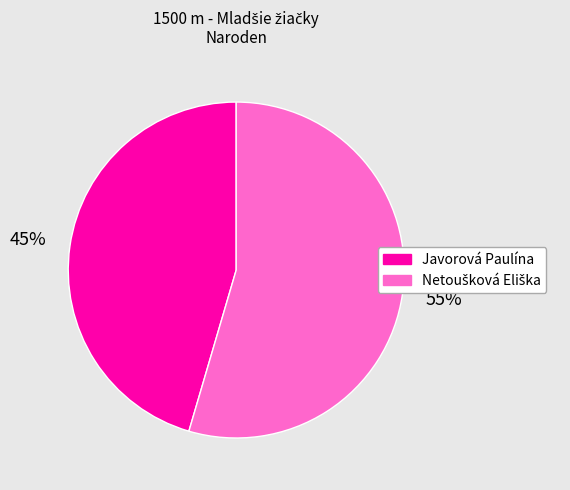

What percentage is the Javorová Paulína slice, to the nearest percent?

45%